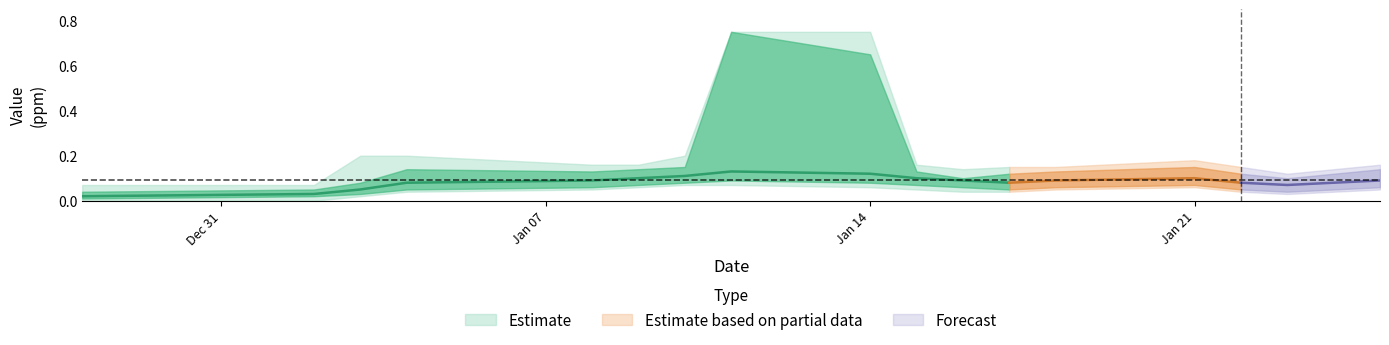

True or false: upper2 and upper1 cross at least once.

False